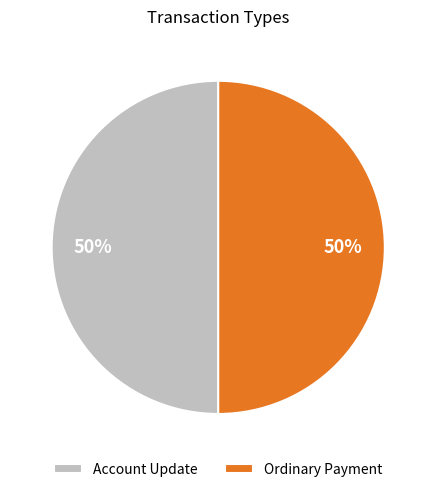

What is the ratio of the value at Account Update to the value at Ordinary Payment?

1.0